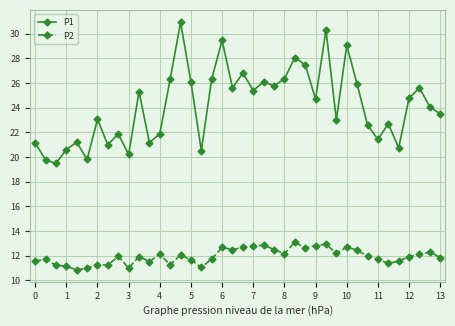

How many series are shown in this chart?

2